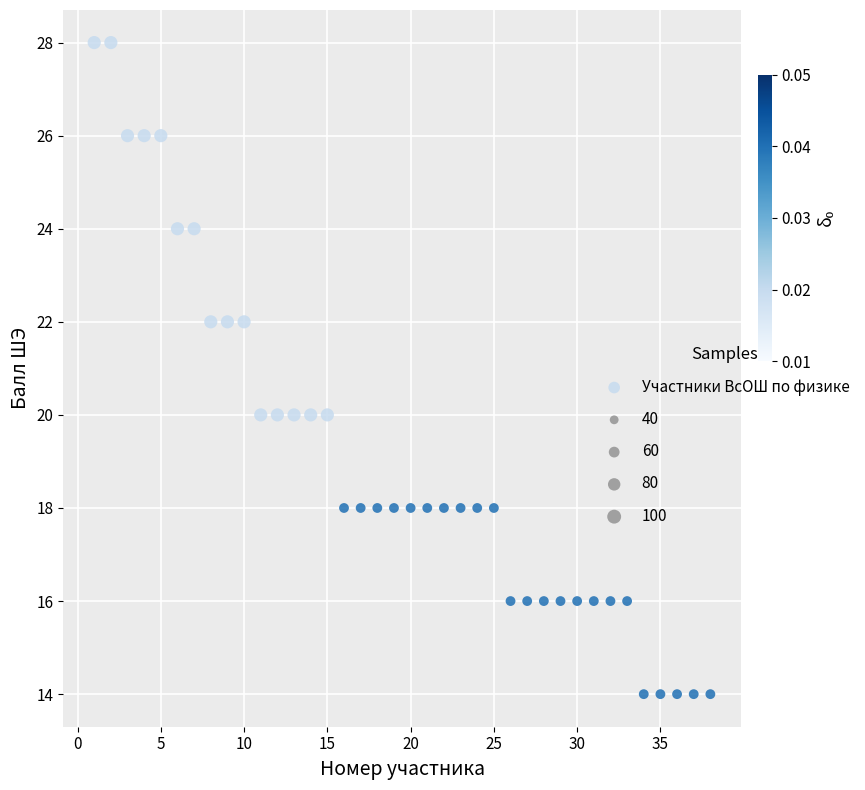

What is the range of Y values (max minus min)?

14